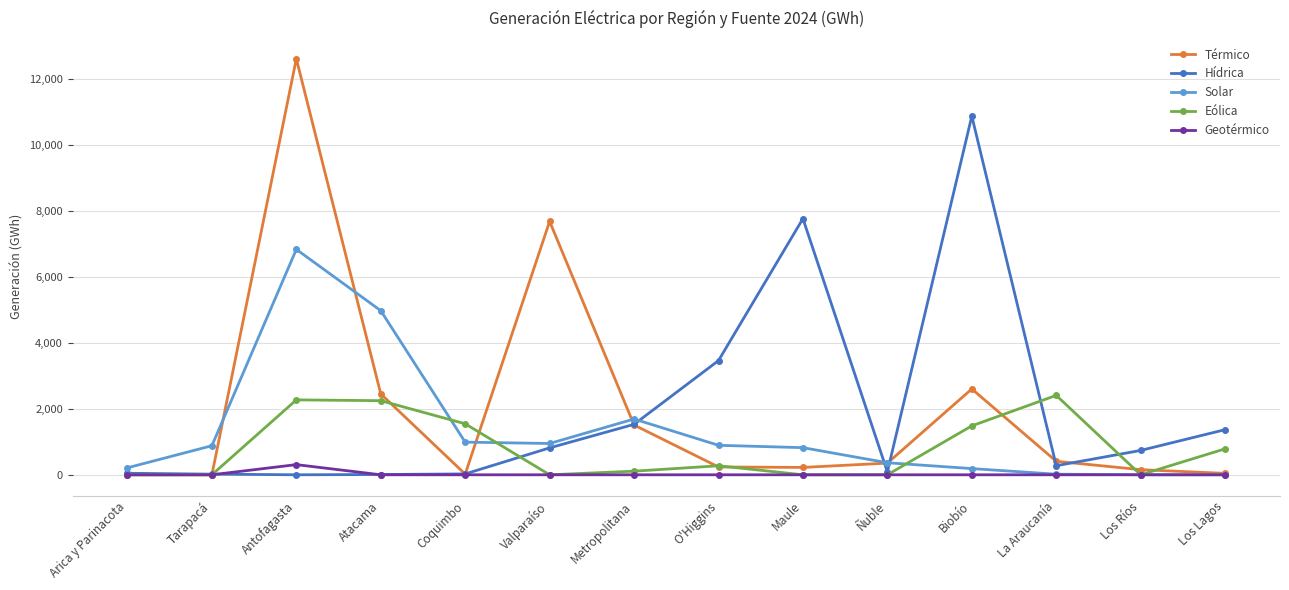

At which category is the sum across all series the highest?

Antofagasta